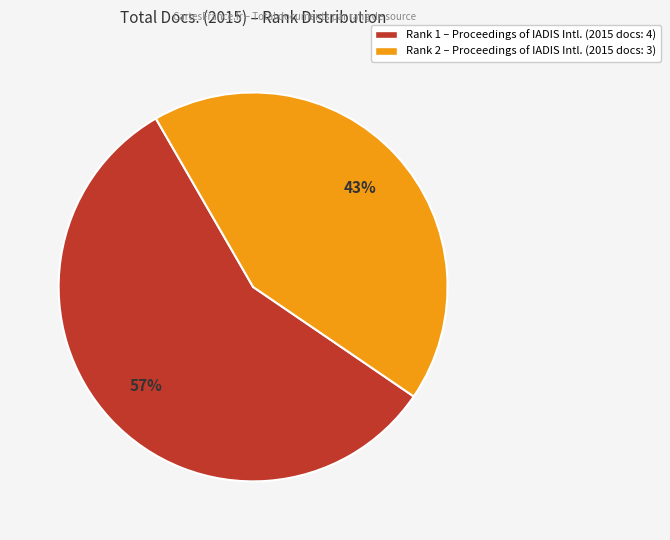

How many segments does this pie chart have?

2